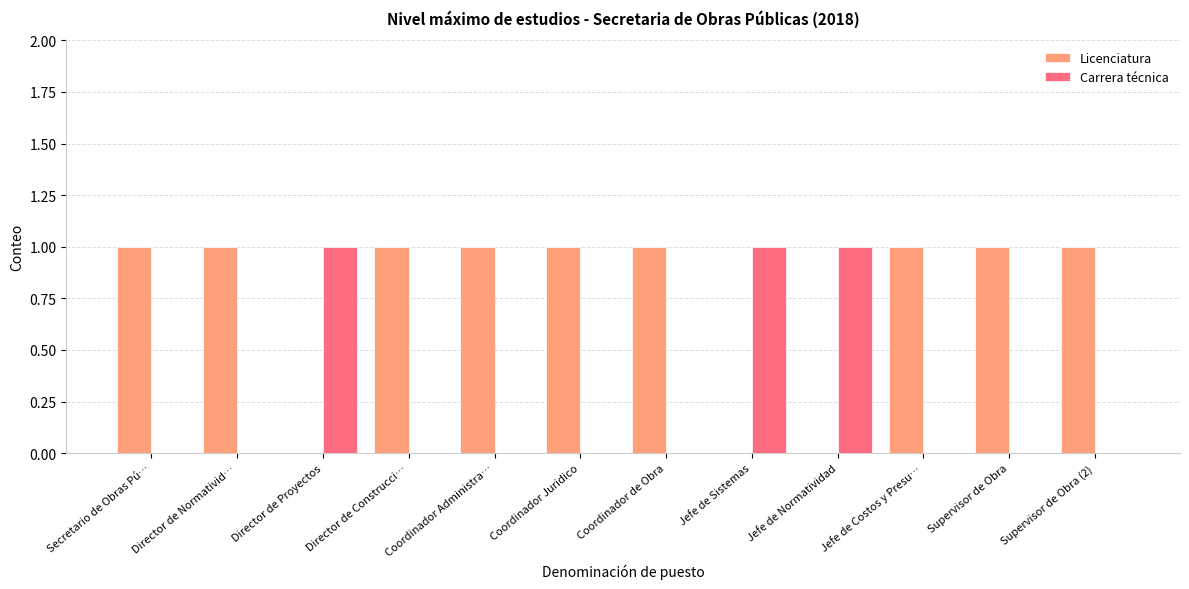

The Carrera técnica series shows 0 at Secretario de Obras Pú…. True or false?

True